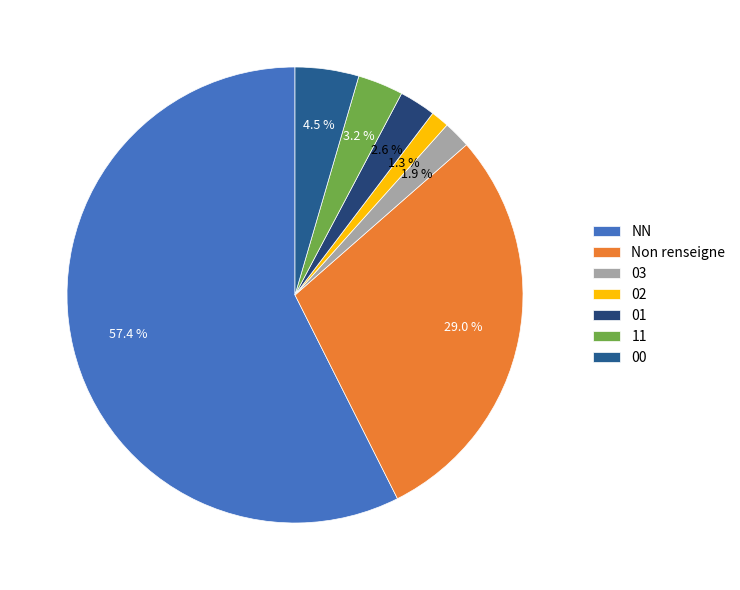

How many segments does this pie chart have?

7